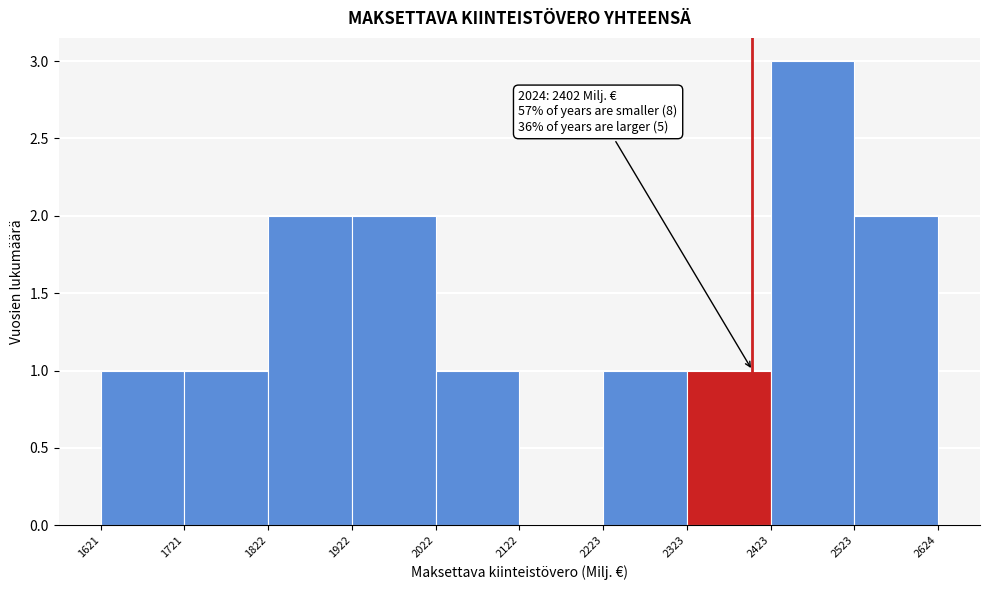

Which range on the x-axis has the tallest bar?

2423 to 2523